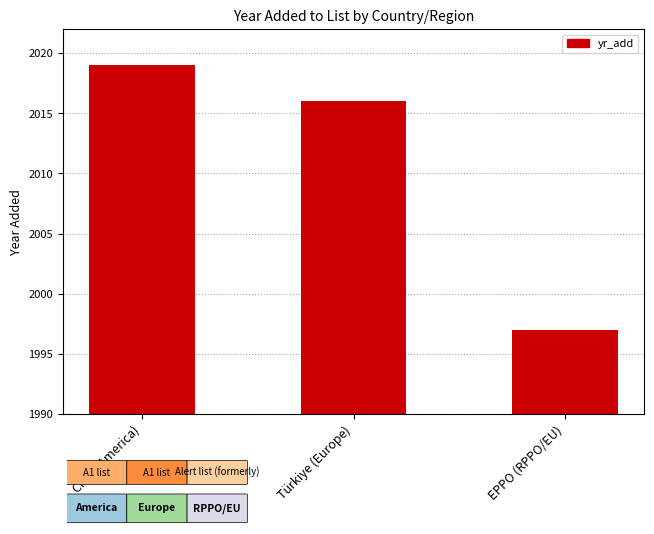

List the labels in order of value, largest first.

Chile (America), Türkiye (Europe), EPPO (RPPO/EU)